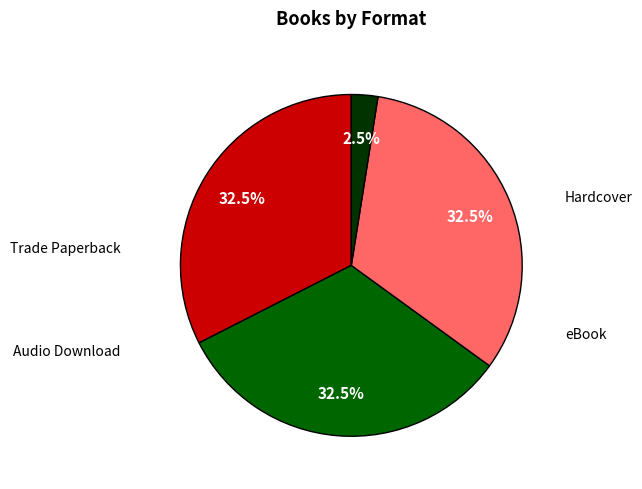

What percentage is NOT represented by Hardcover?

67.5%